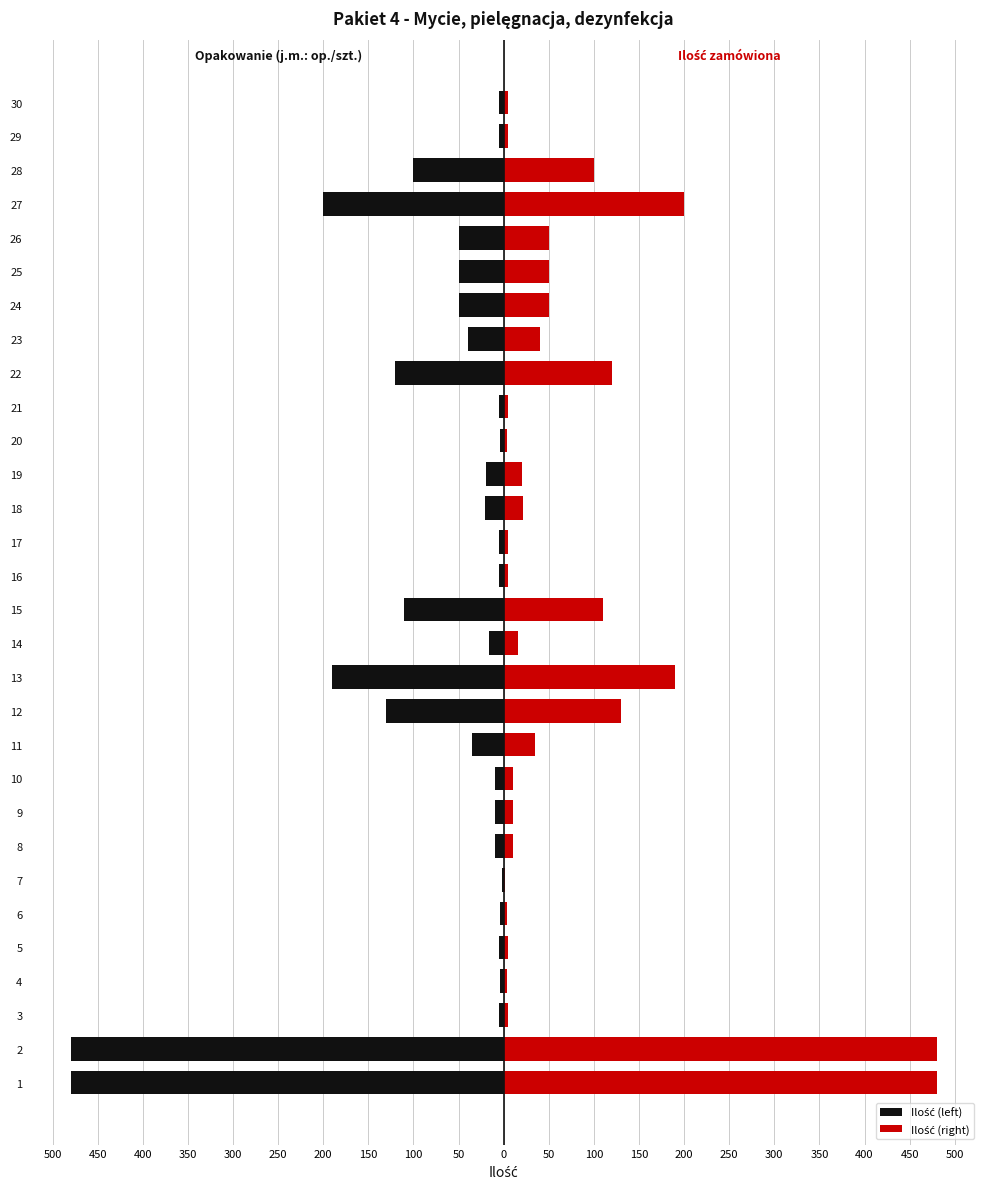

What is the difference between the maximum and minimum values in the Ilość (right) series?

478